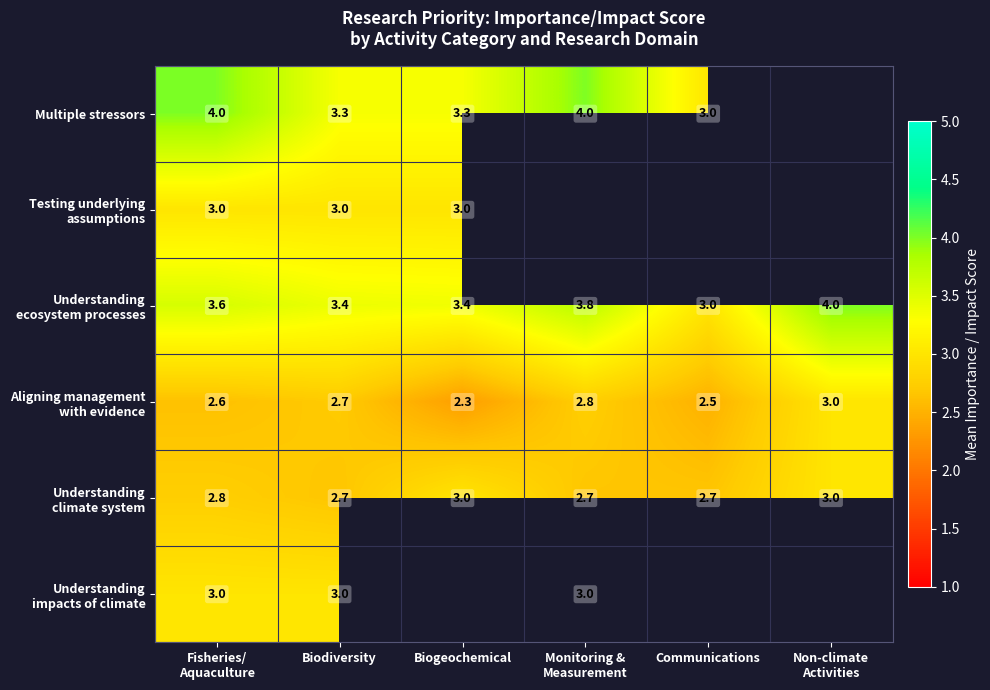

True or false: Understanding climate system has a value of 5.2 at Non-climate Activities.

False